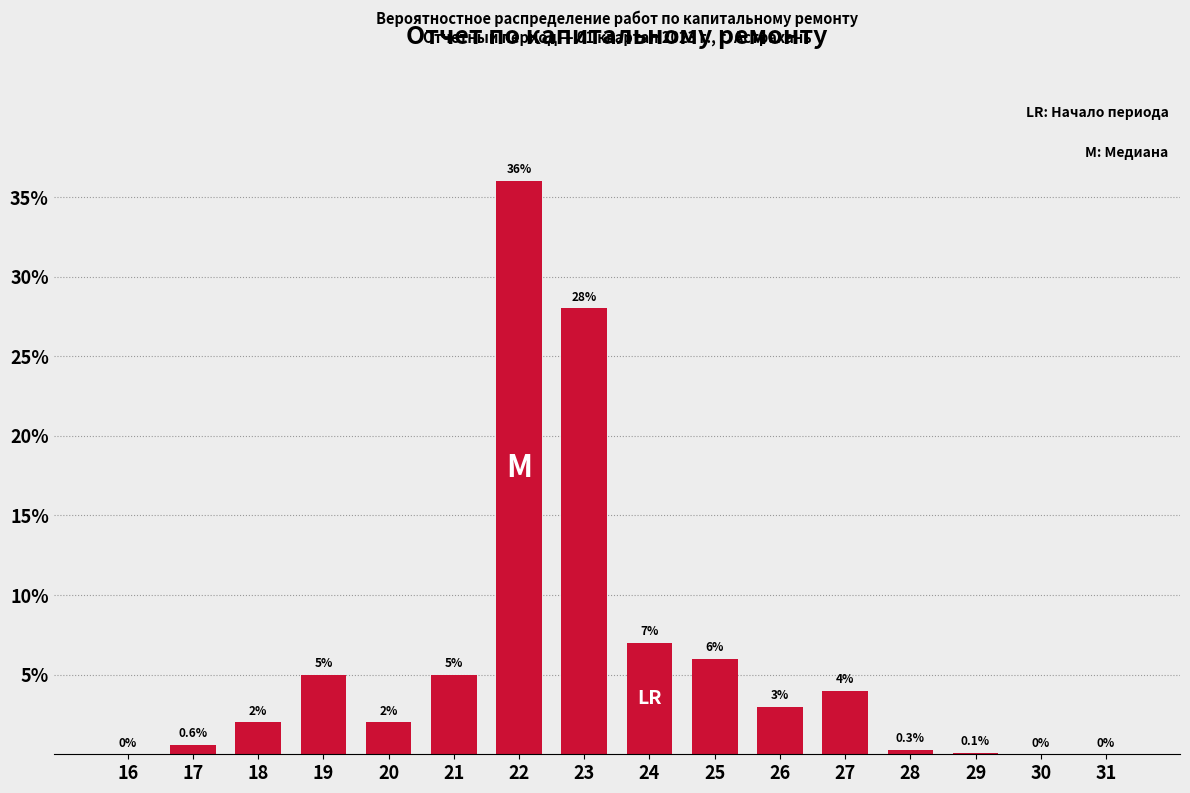

Reading left to right, extract all data points from this chart.

16=0.0	17=0.6	18=2.0	19=5.0	20=2.0	21=5.0	22=36.0	23=28.0	24=7.0	25=6.0	26=3.0	27=4.0	28=0.3	29=0.1	30=0.0	31=0.0